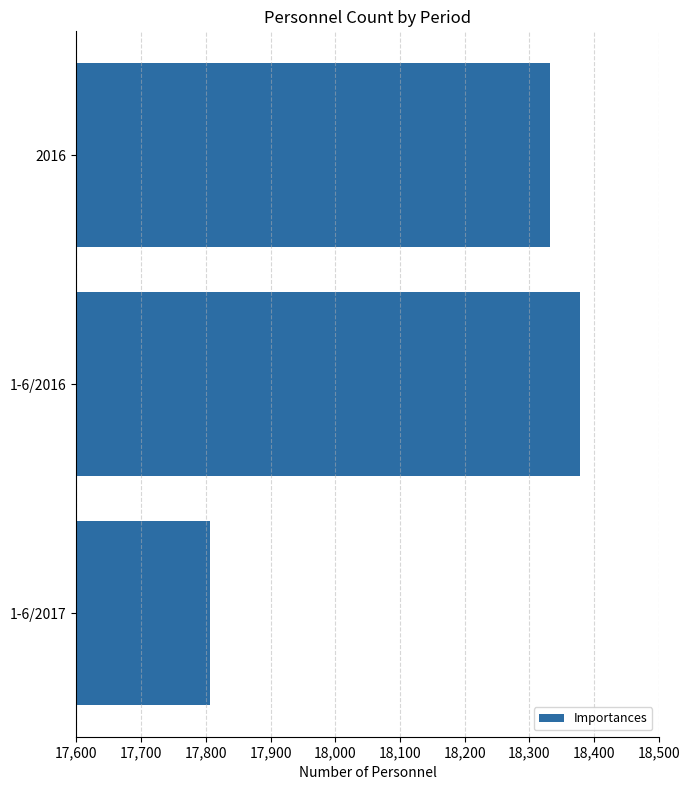

Reading top to bottom, extract all data points from this chart.

2016=18332	1-6/2016=18378	1-6/2017=17806